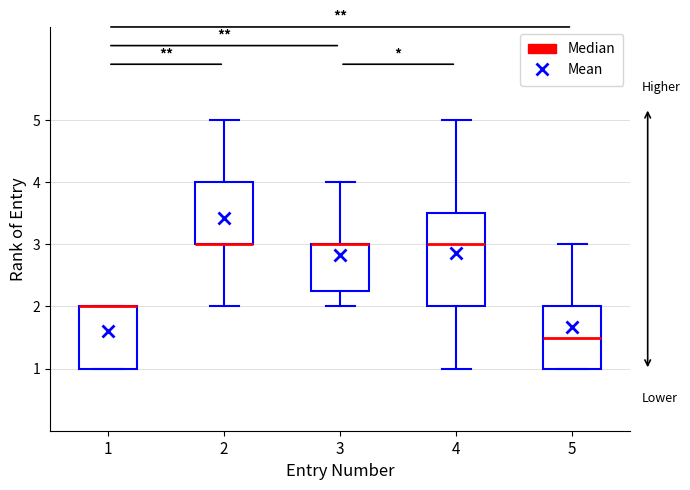

Reading left to right, read every box against the y-axis: the position of its median line, the range the box covers, and the ends of its whiskers. The values are not printed on the chart, so give them approximately, as read against the axis.

1: median 2.0 (drawn on the box's upper edge), box 1.0 to 2.0, whiskers 1.0 to 2.0
2: median 3.0 (drawn on the box's lower edge), box 3.0 to 4.0, whiskers 2.0 to 5.0
3: median 3.0 (drawn on the box's upper edge), box 2.3 to 3.0, whiskers 2.0 to 4.0
4: median 3.0, box 2.0 to 3.5, whiskers 1.0 to 5.0
5: median 1.5, box 1.0 to 2.0, whiskers 1.0 to 3.0